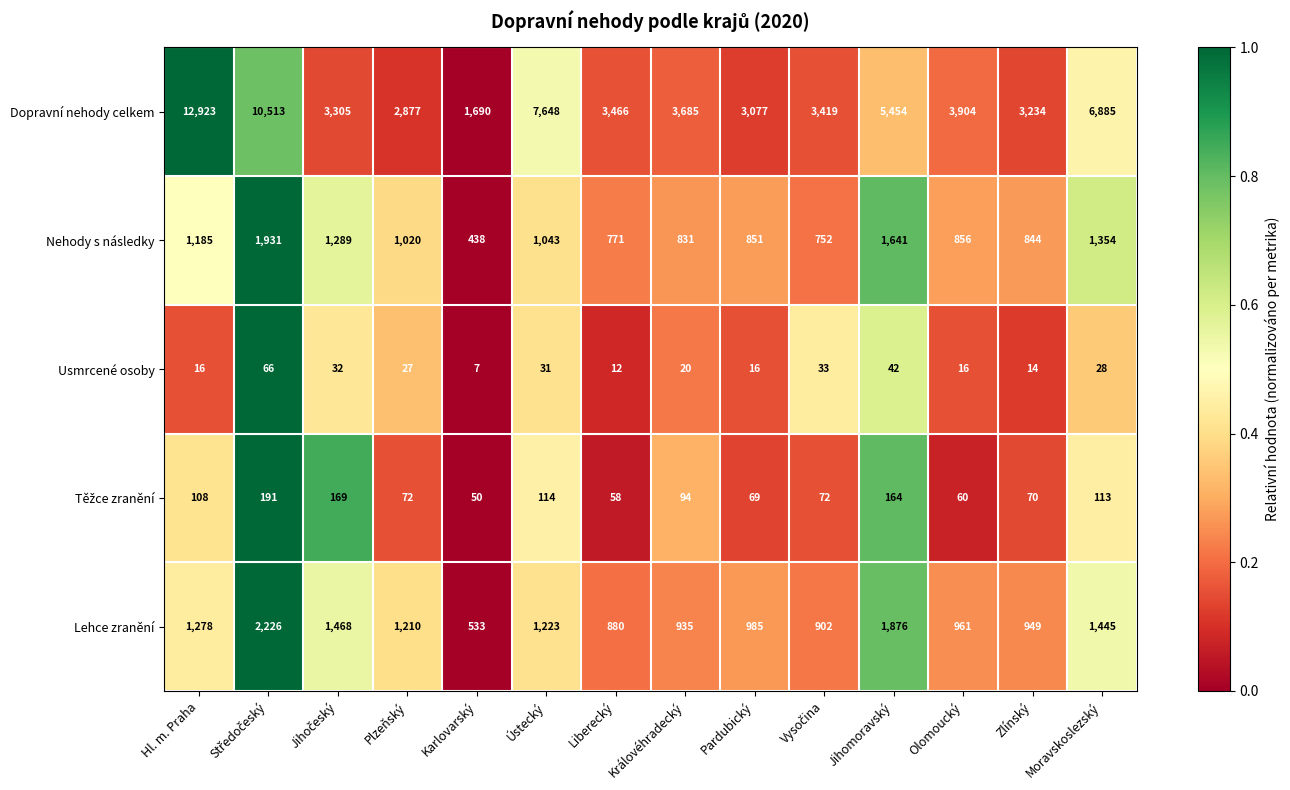

At which category is the sum across all series the highest?

Hl. m. Praha